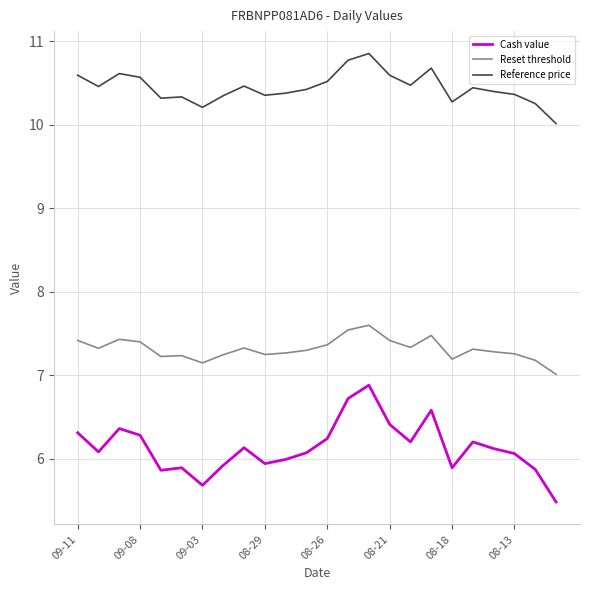

True or false: Reference price and Cash value intersect in this chart.

False